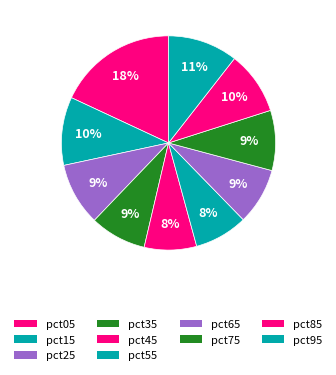

Count the number of slices in the pie.

10